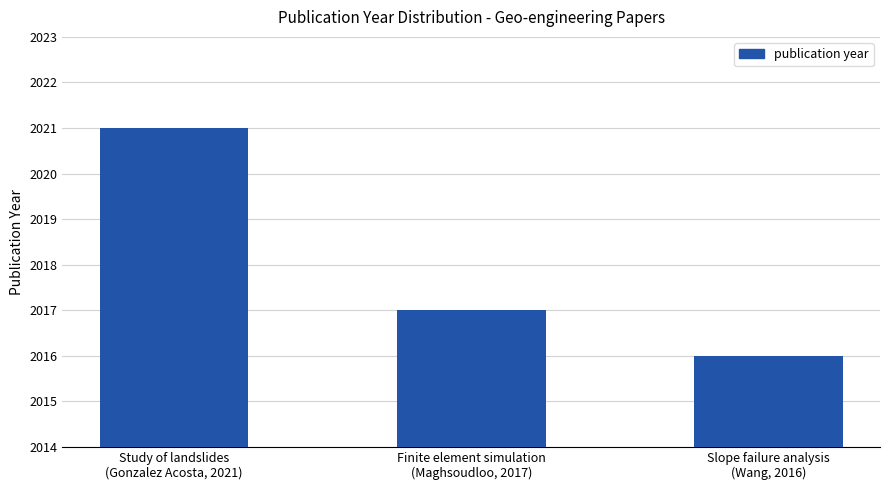

Rank the categories by value from highest to lowest.

Study of landslides
(Gonzalez Acosta, 2021), Finite element simulation
(Maghsoudloo, 2017), Slope failure analysis
(Wang, 2016)